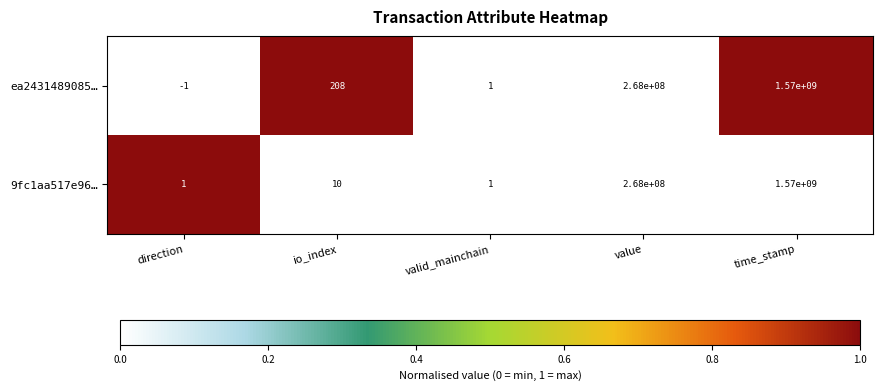

Between io_index and value, which series saw the biggest shift?

9fc1aa517e96…